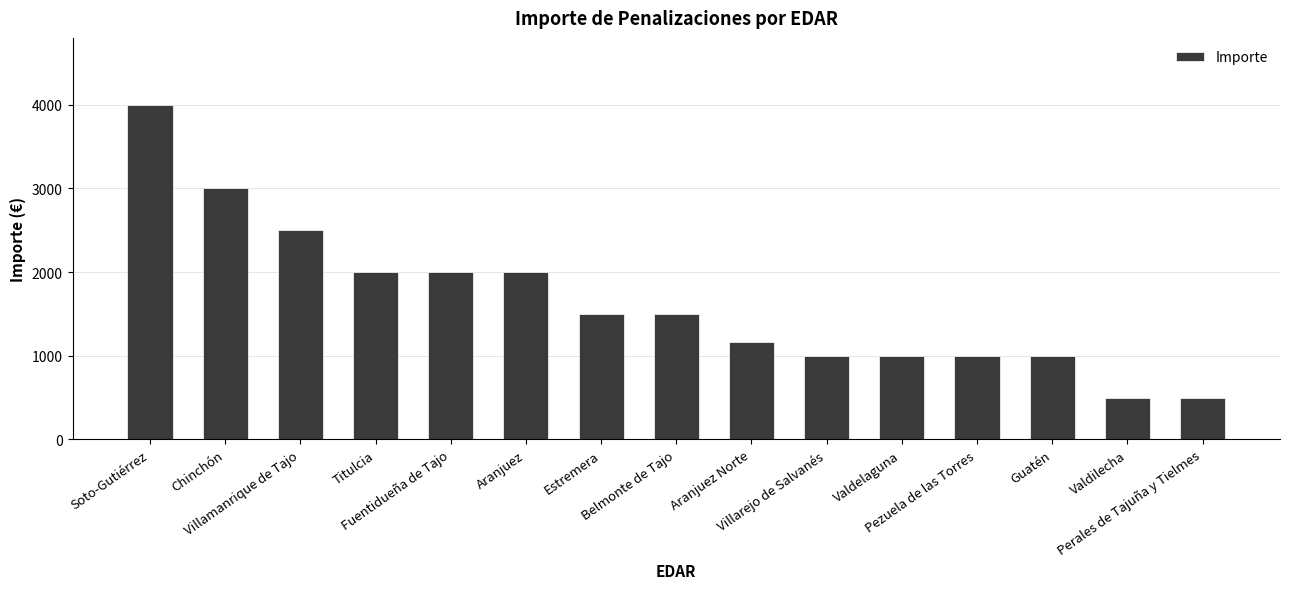

How many data points does each series have?

15